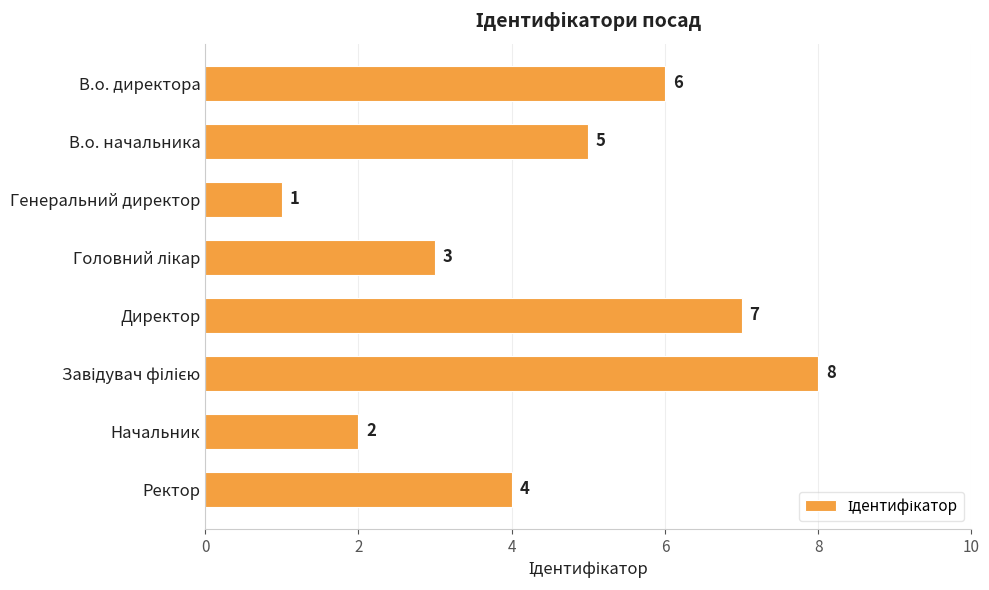

What is the change in value from В.о. начальника to Начальник?

-3